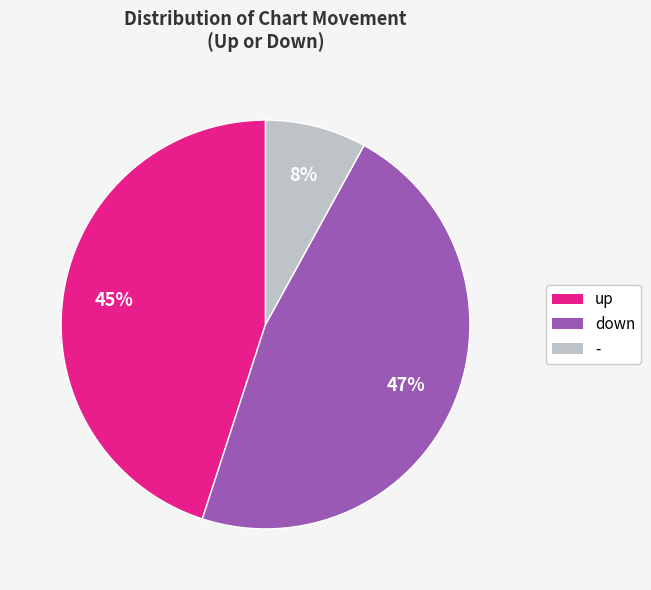

Is - the majority of the pie?

No